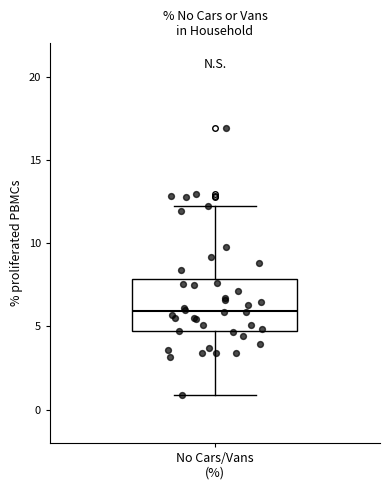

Where is the lower edge of the box for No Cars/Vans (%) on the y-axis? The values are not printed on the chart, so give them approximately, as read against the axis.

4.5